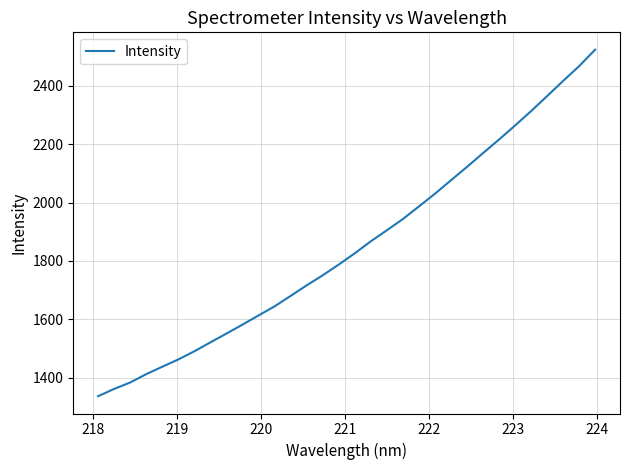

What is the difference between the maximum and minimum values?

1188.2